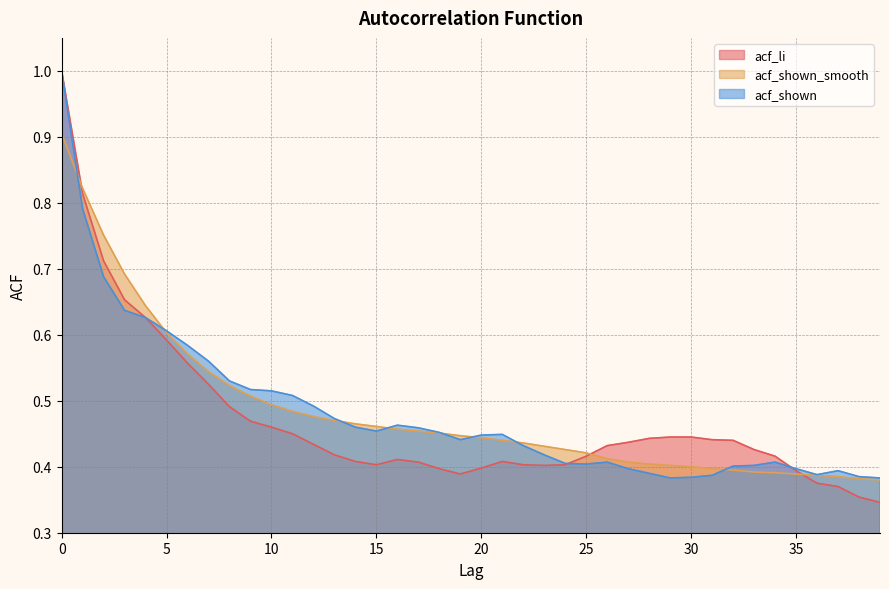

The acf_li series shows 0.2 at 11. True or false?

False